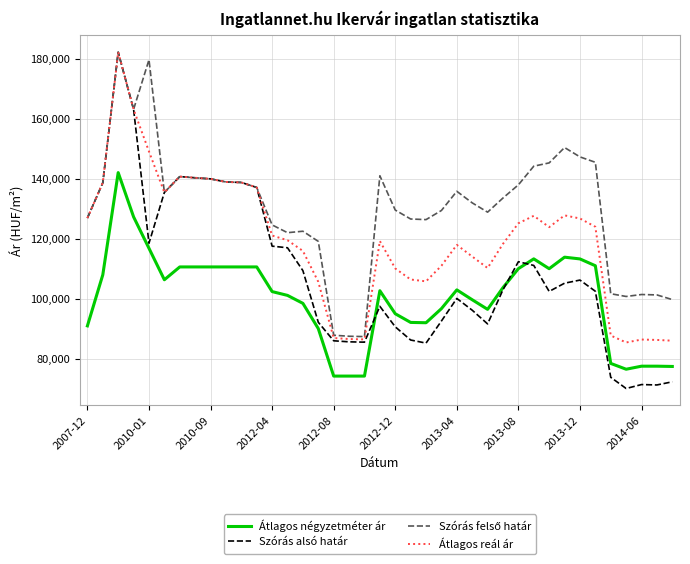

Which series has the largest range (max minus min)?

Szórás alsó határ